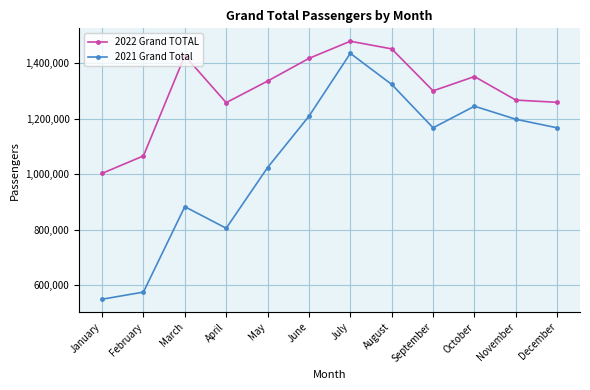

What value does the 2021 Grand Total series have at January, to the nearest 50?

549650